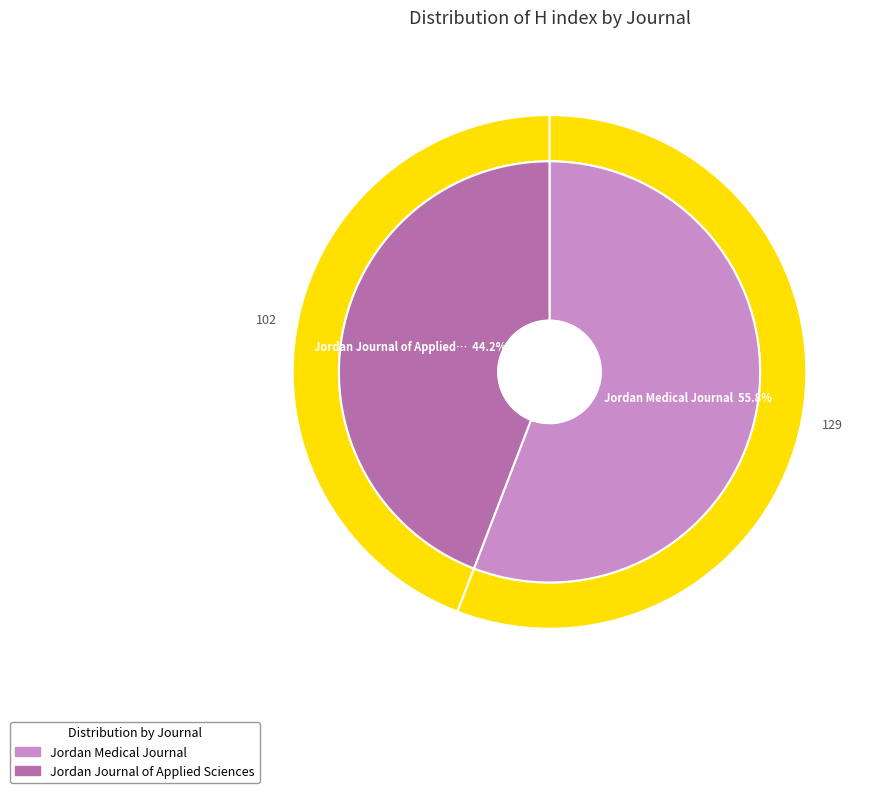

What is the ratio of the value at Jordan Medical Journal to the value at Jordan Journal of Applied Sciences?

1.3